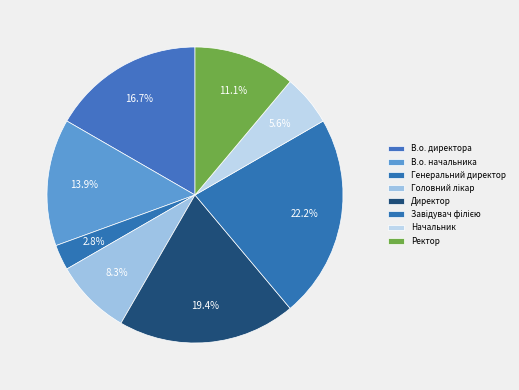

To the nearest percent, what is the combined percentage of Ректор and Головний лікар?

19%